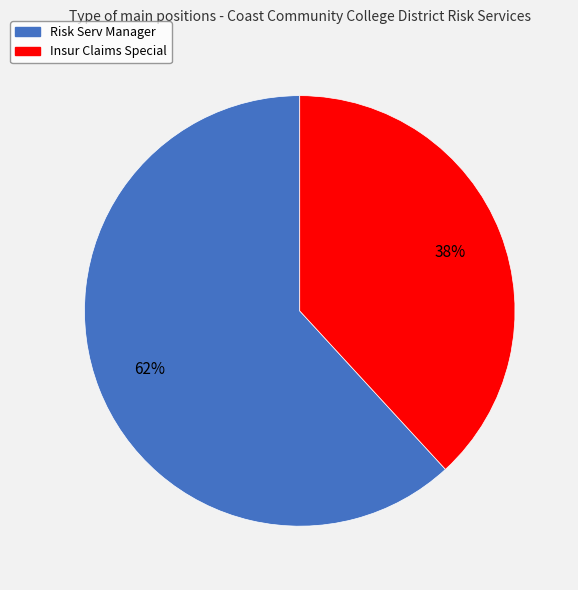

How many segments does this pie chart have?

2